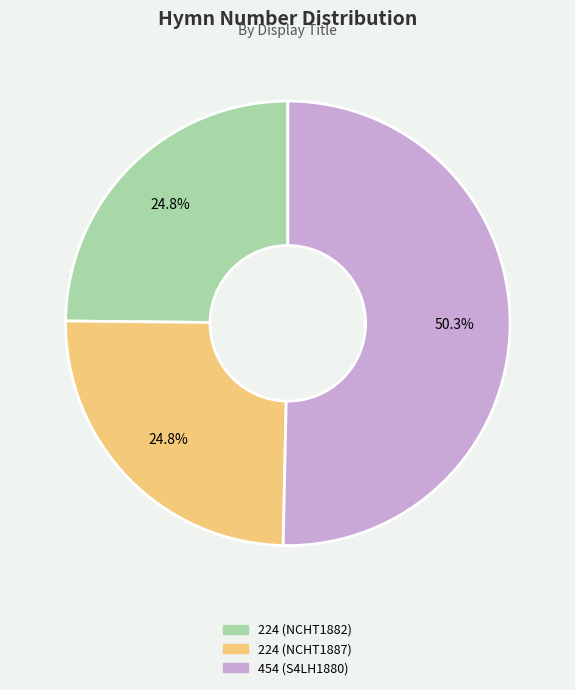

Combined, do 224 (NCHT1887) and 454 (S4LH1880) account for over 50%?

Yes